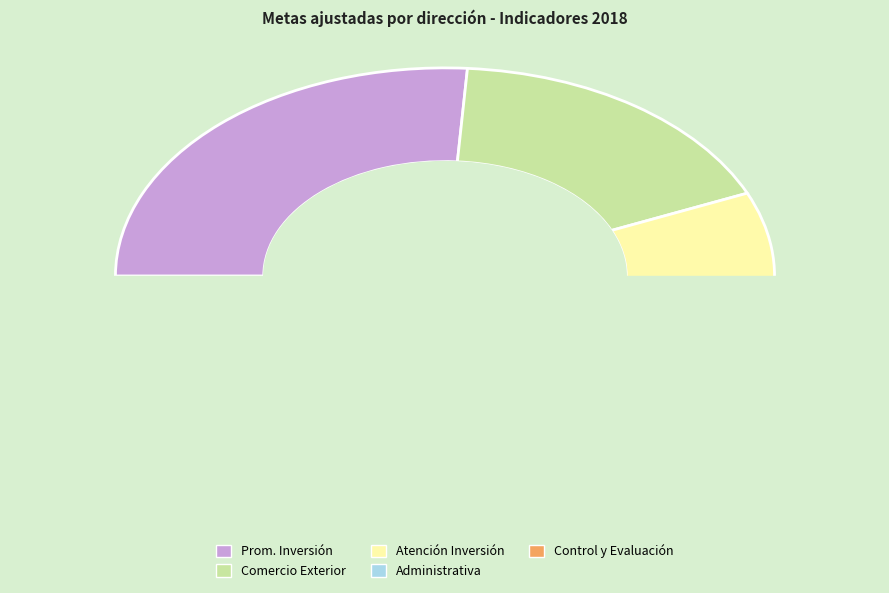

How many slices are in this pie chart?

5